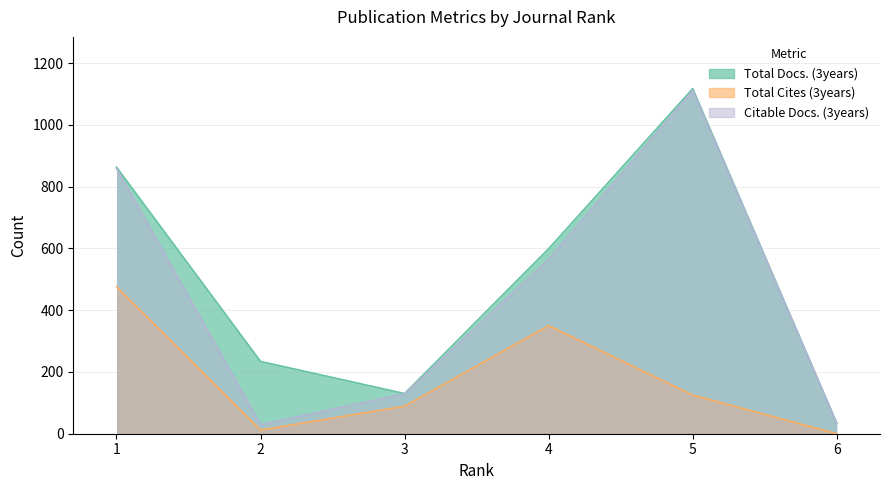

How many values in the Total Docs. (3years) series are below 599?

3